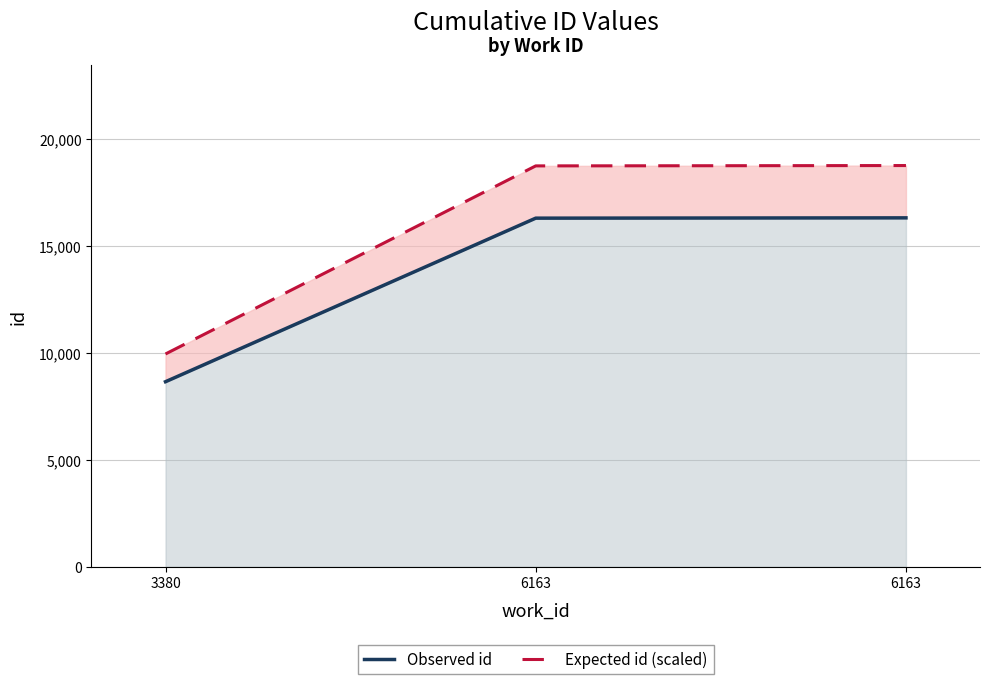

At 6163, list the series in order from smallest to largest.

Observed id, Expected id (scaled)